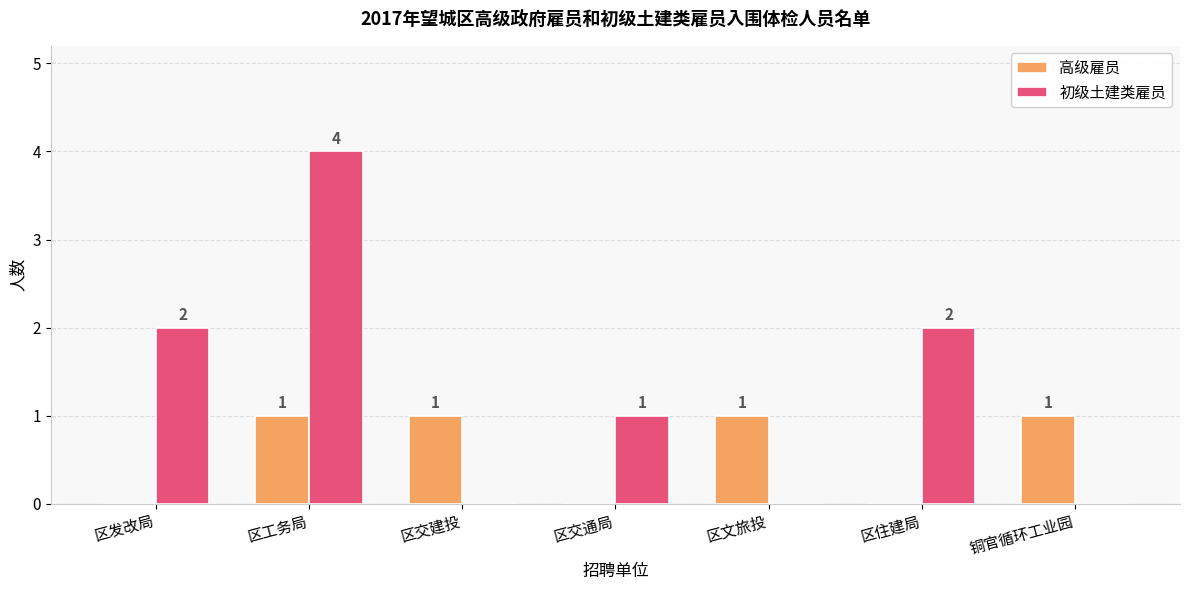

What is the sum of all 初级土建类雇员 values?

9